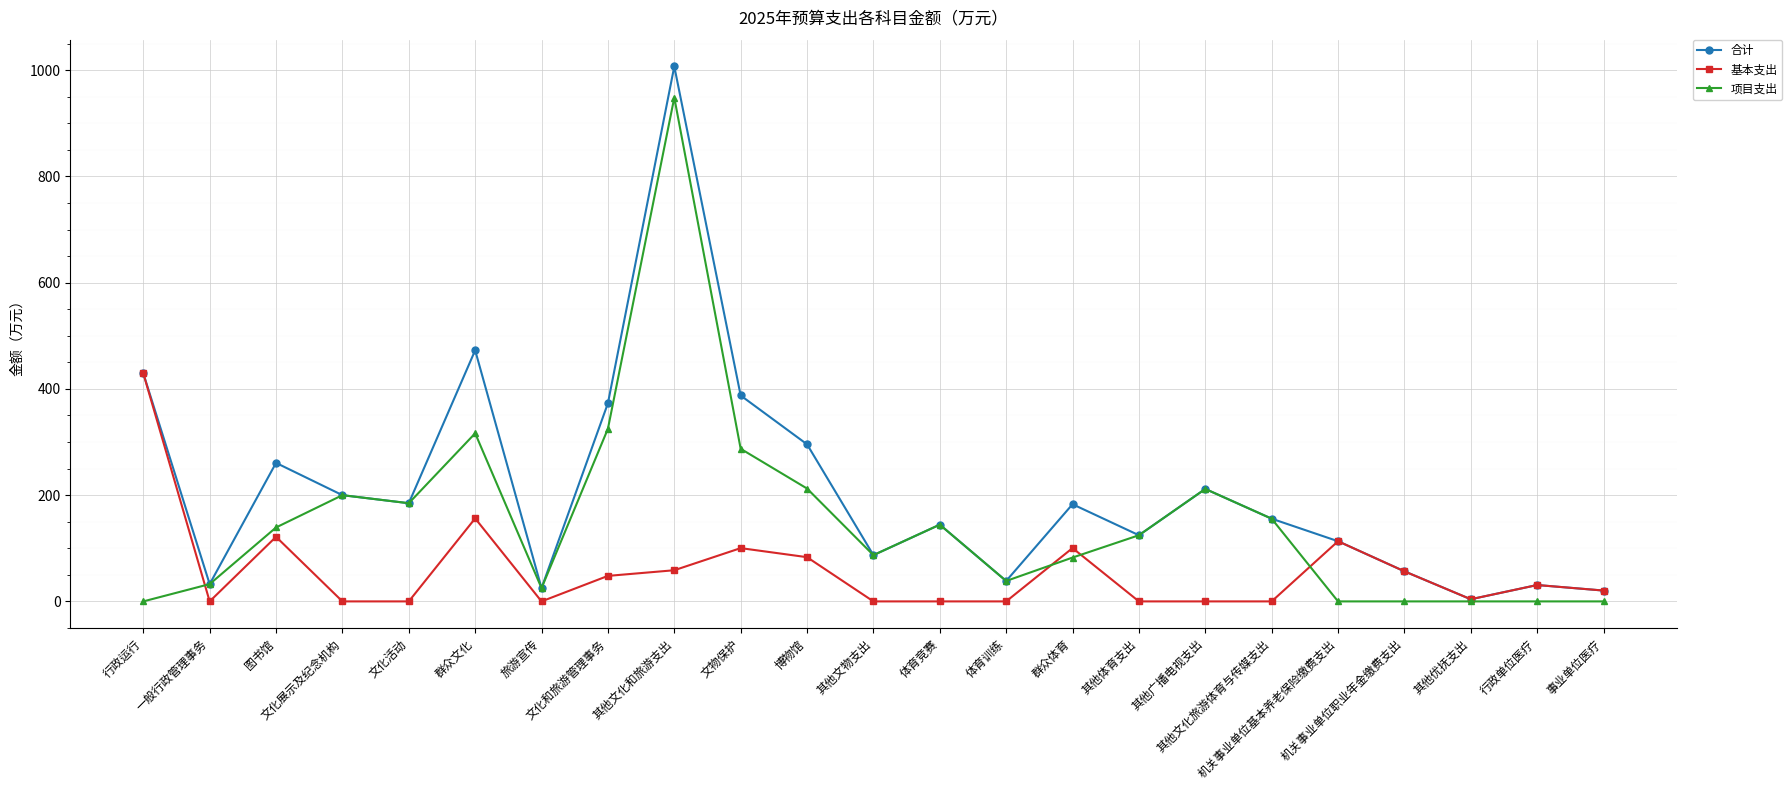

What position from the right is 群众文化?

18